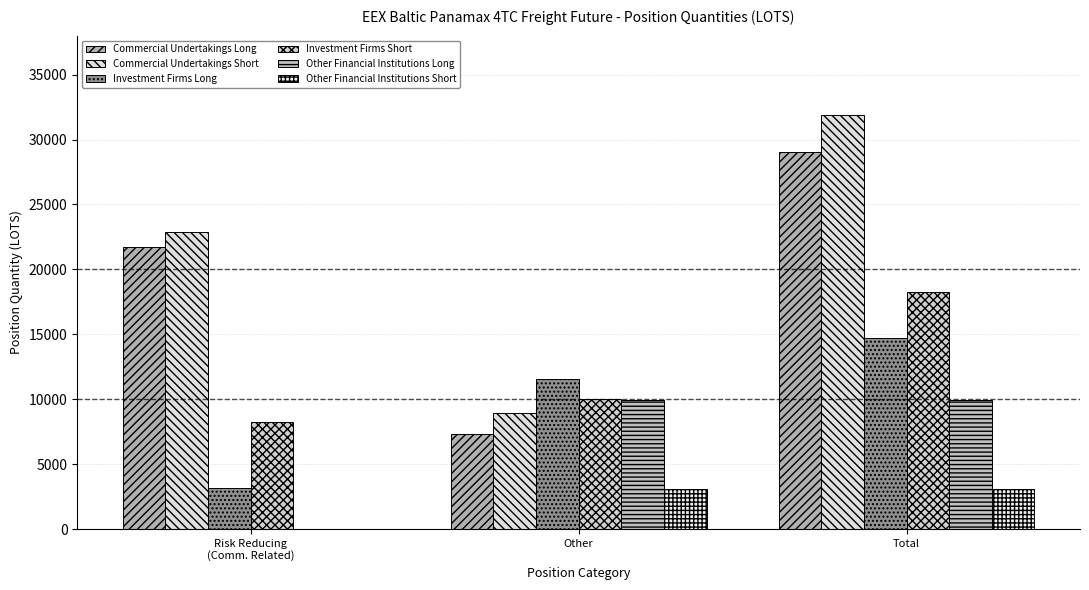

What is the sum of the Commercial Undertakings Short values at Risk Reducing
(Comm. Related) and Total?

54769.8